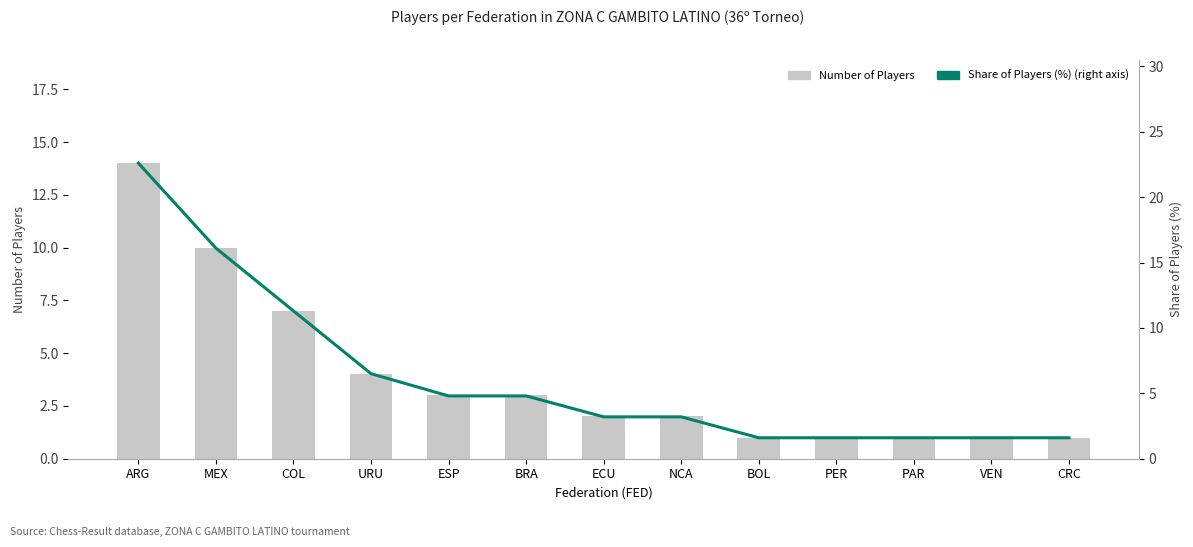

Where does the Share of Players (%) (right axis) series first go above 3?

ARG